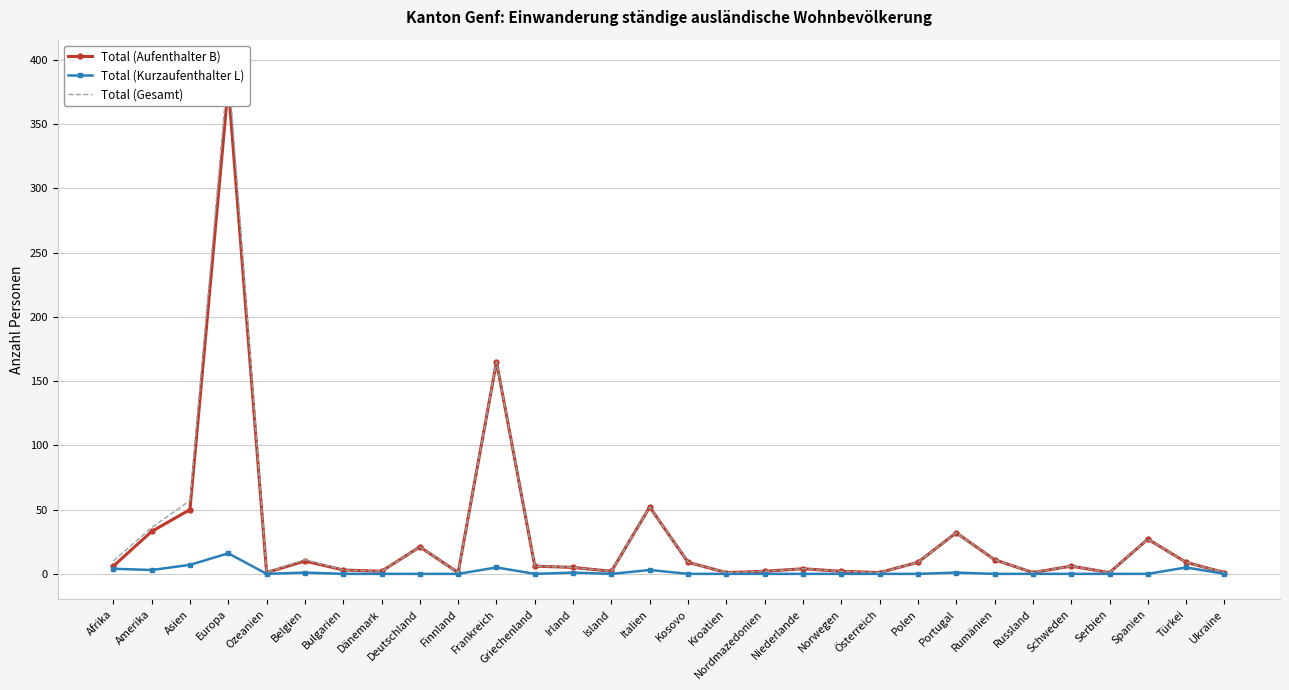

Where does the Total (Gesamt) series first go above 6?

Afrika